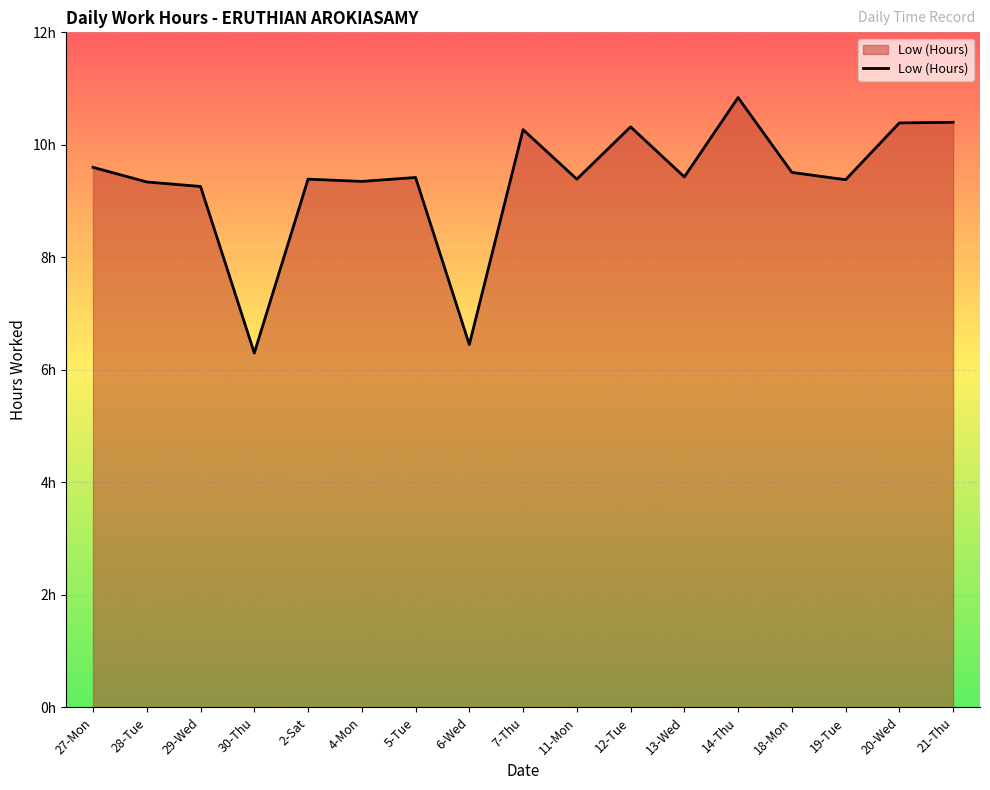

Where is the data nearest to the value 8?

29-Wed